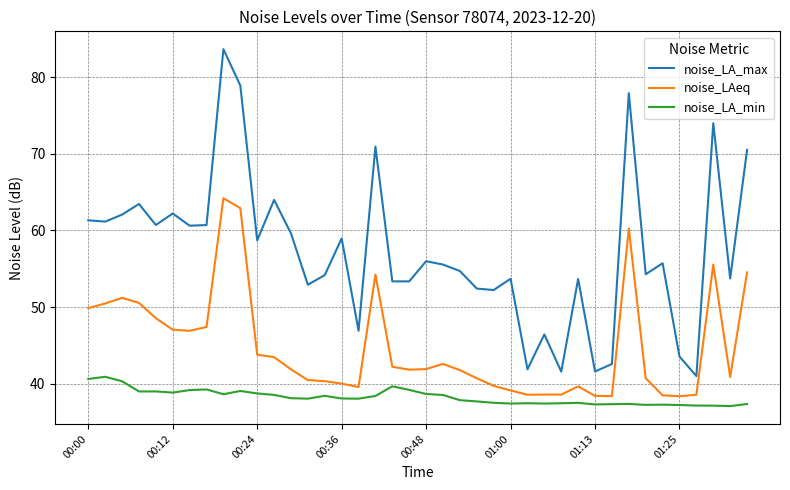

What is the maximum value shown in the chart?

83.6